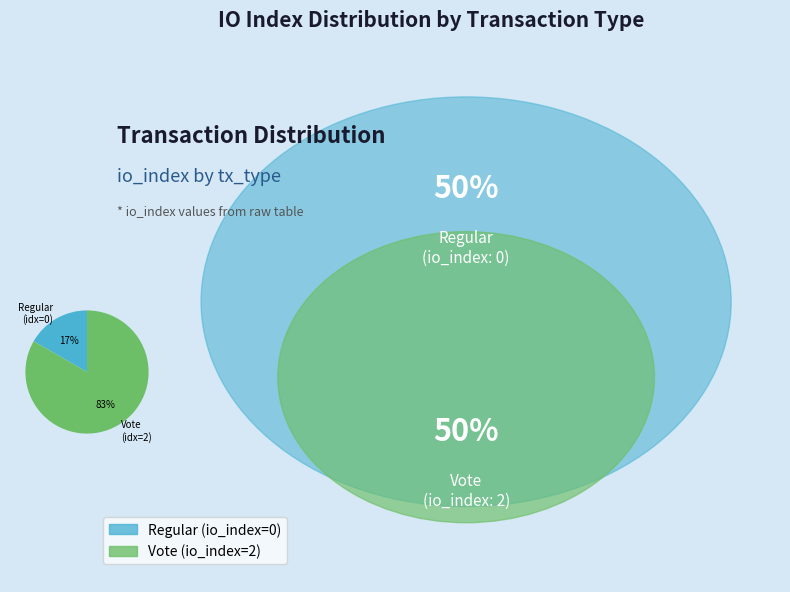

Is there any slice that represents more than half of the pie?

Yes